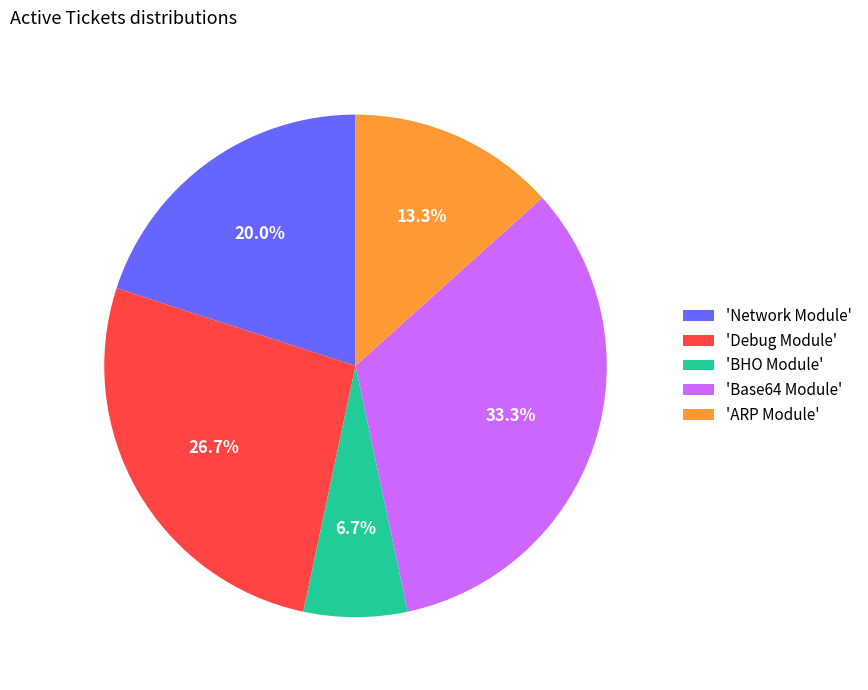

What portion of the pie excludes 'Base64 Module'?

66.7%